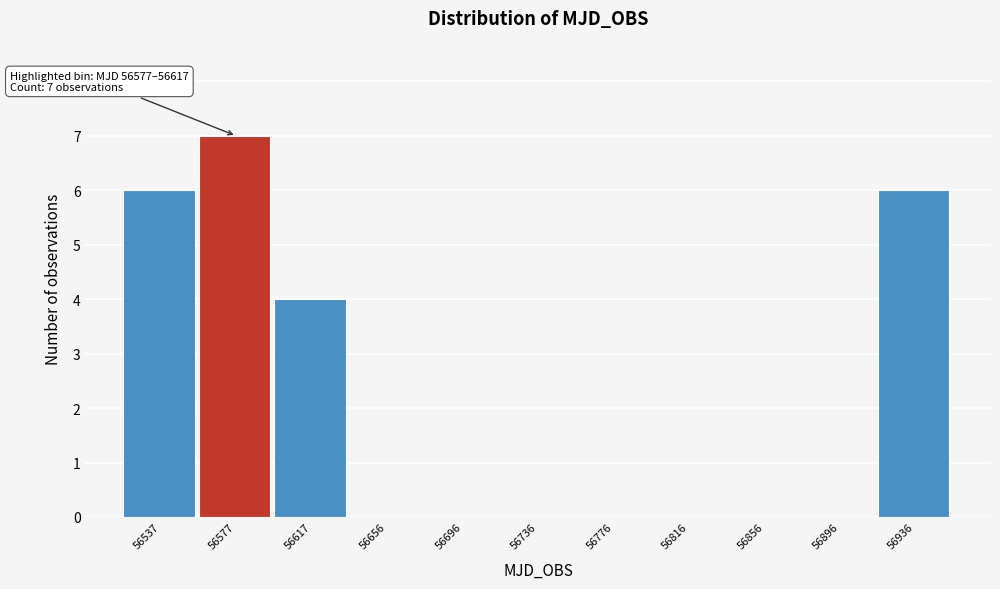

Reading right to left, what are all the values shown in this chart?

56936=6	56896=0	56856=0	56816=0	56776=0	56736=0	56696=0	56656=0	56617=4	56577=7	56537=6